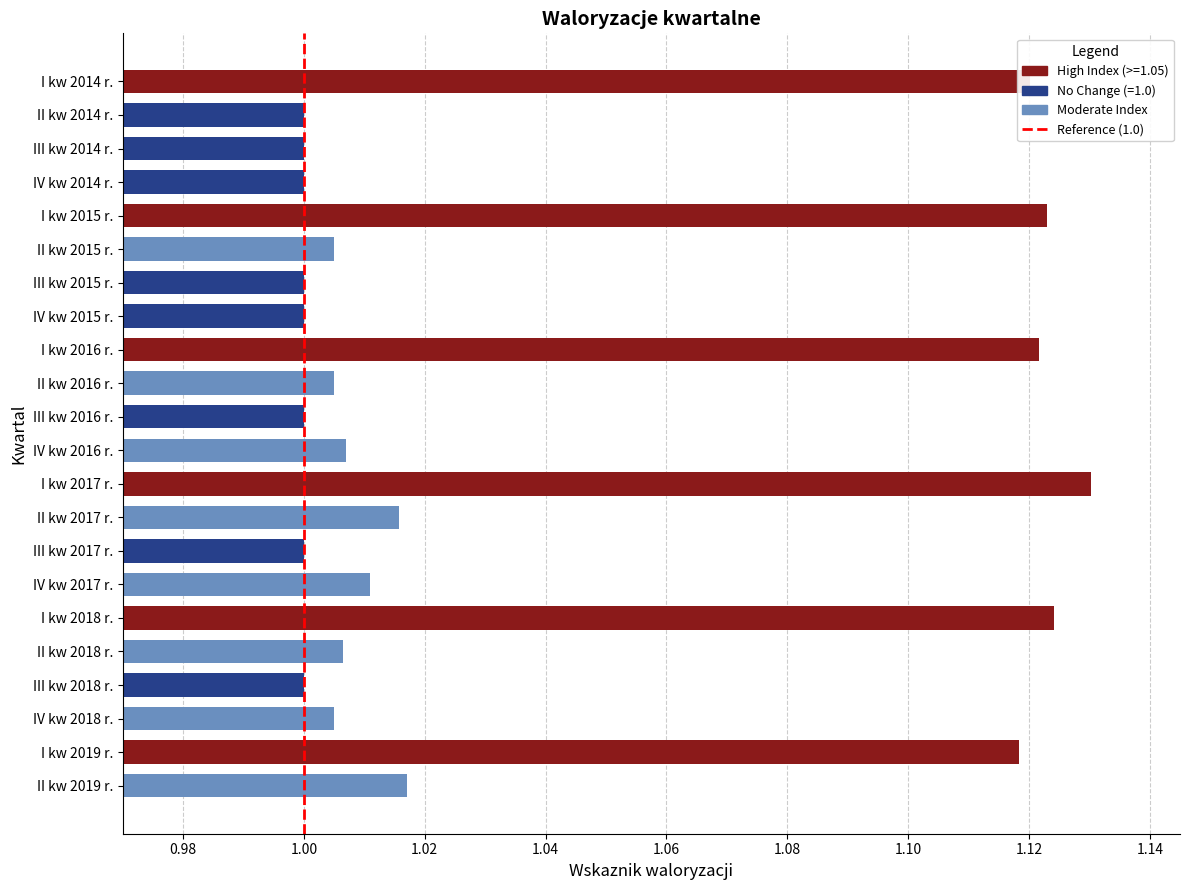

At which category does the chart reach its peak across all series?

I kw 2017 r.